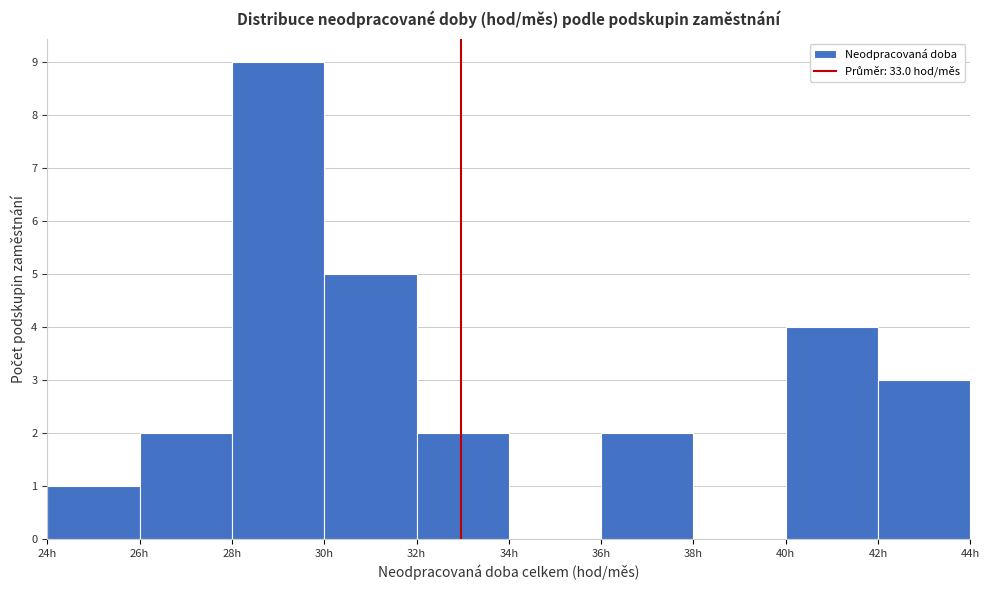

Which range on the x-axis has the tallest bar?

28 to 30